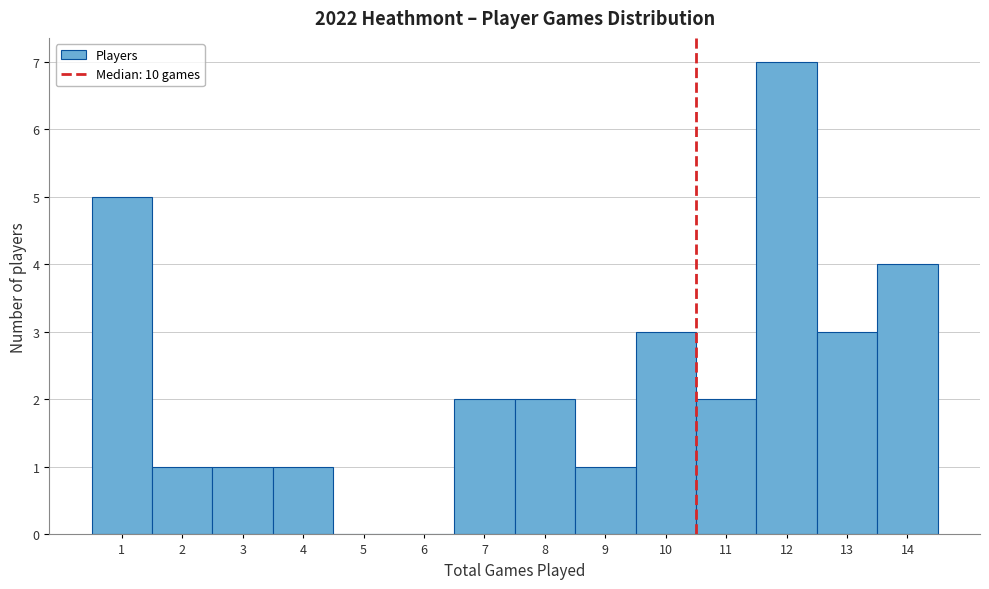

Reading left to right, list every bar in this chart as the range it spans on the x-axis followed by its height. The values are not printed on the chart, so give them approximately, as read against the axis.

0.5 to 1.5: 5
1.5 to 2.5: 1
2.5 to 3.5: 1
3.5 to 4.5: 1
4.5 to 5.5: 0
5.5 to 6.5: 0
6.5 to 7.5: 2
7.5 to 8.5: 2
8.5 to 9.5: 1
9.5 to 10.5: 3
10.5 to 11.5: 2
11.5 to 12.5: 7
12.5 to 13.5: 3
13.5 to 14.5: 4